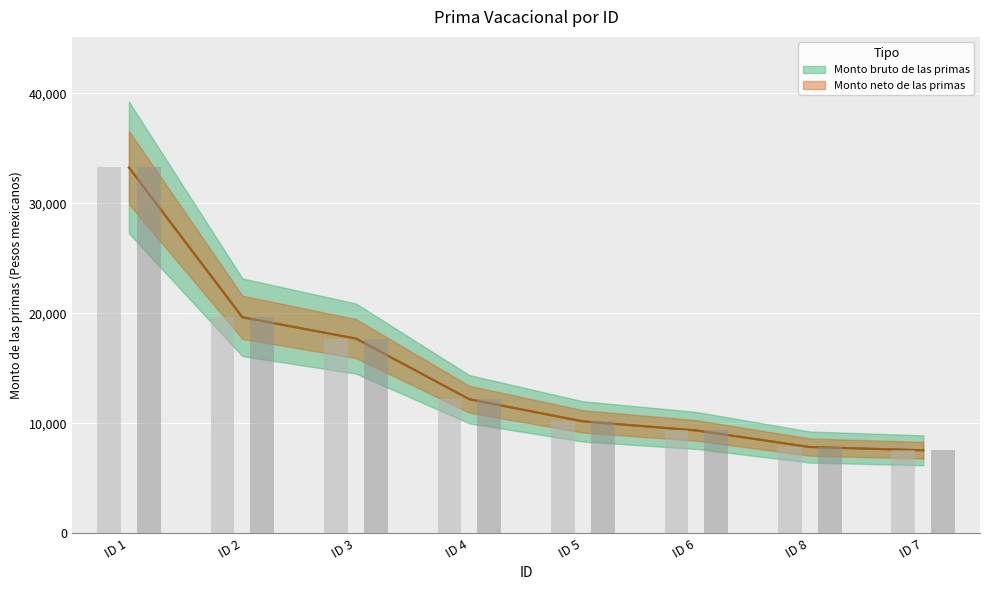

What is the difference between the maximum and minimum values in the Monto neto de las primas series?

25698.4